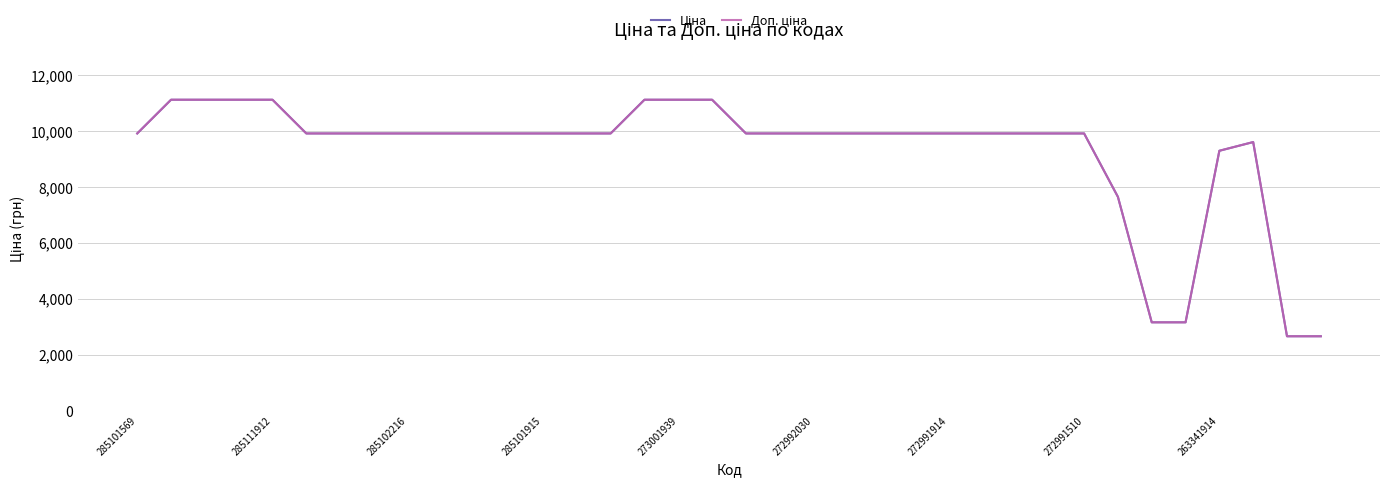

True or false: Ціна and Доп. ціна cross at least once.

False